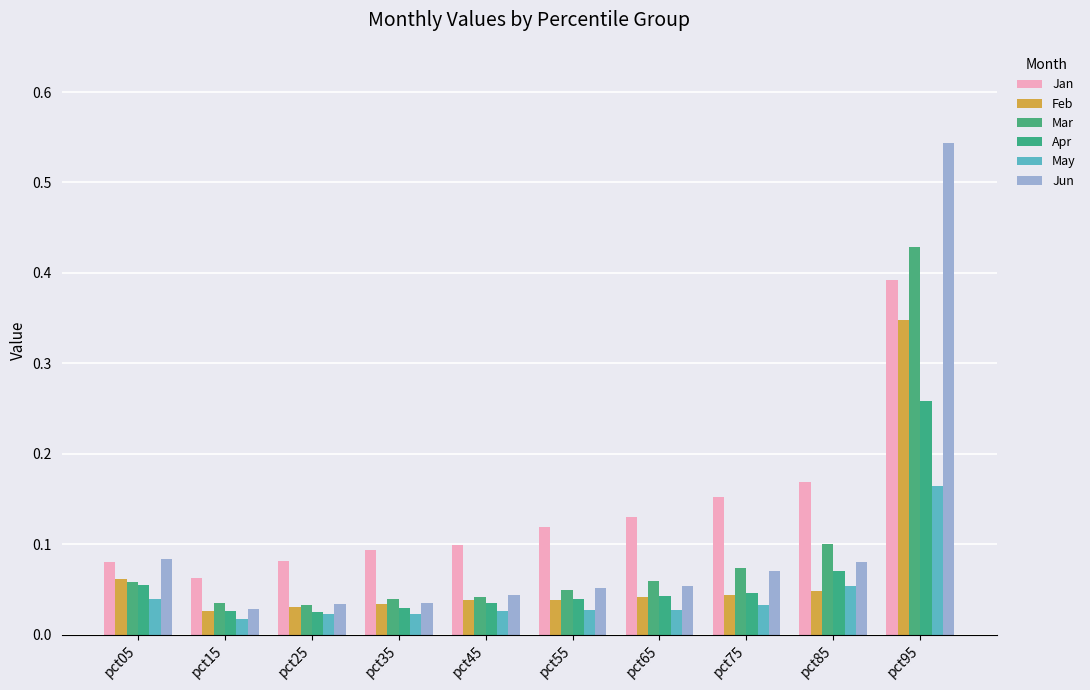

What is the total value across all series at pct75?

0.4